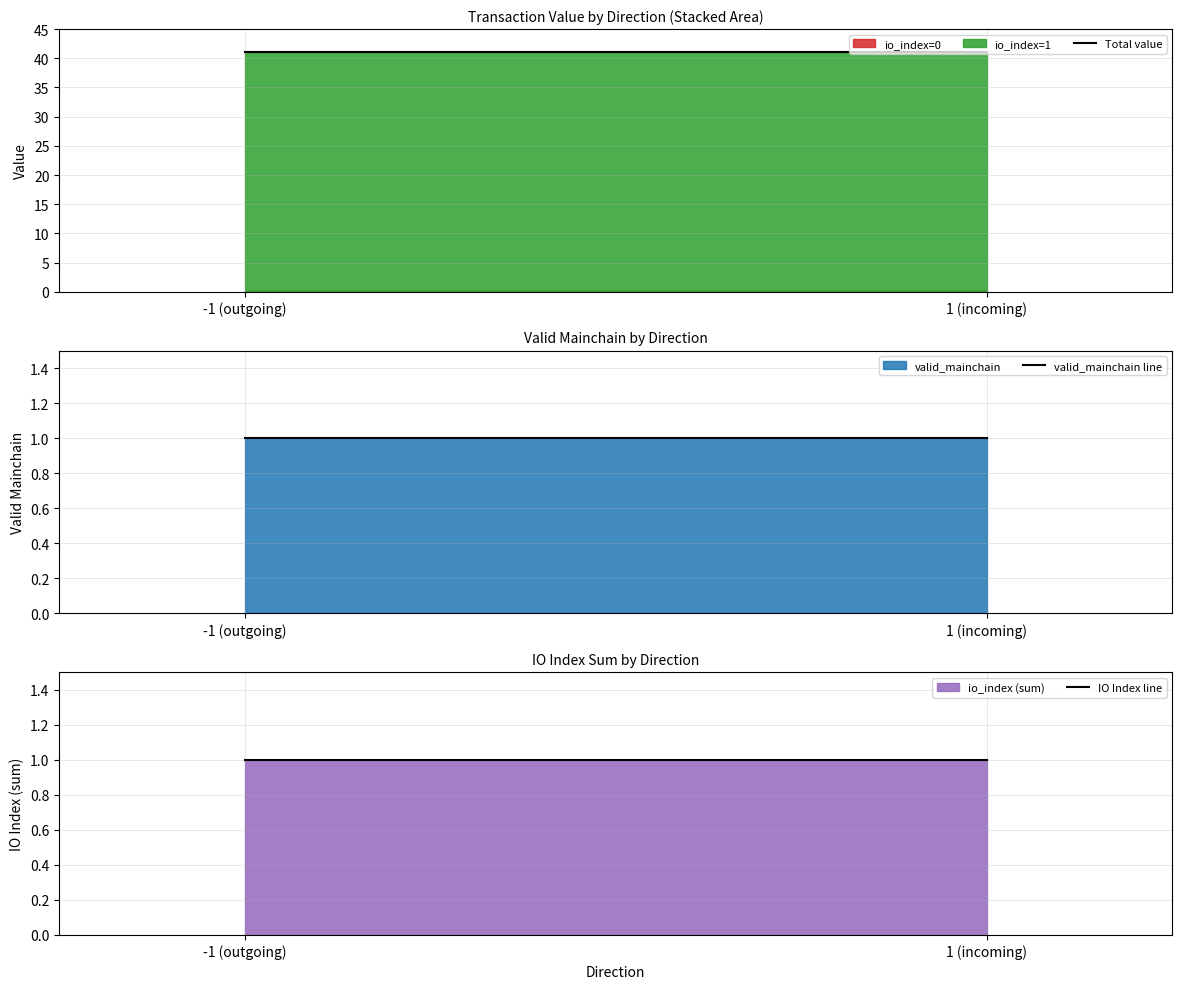

Which series has the largest total across all categories?

Total value